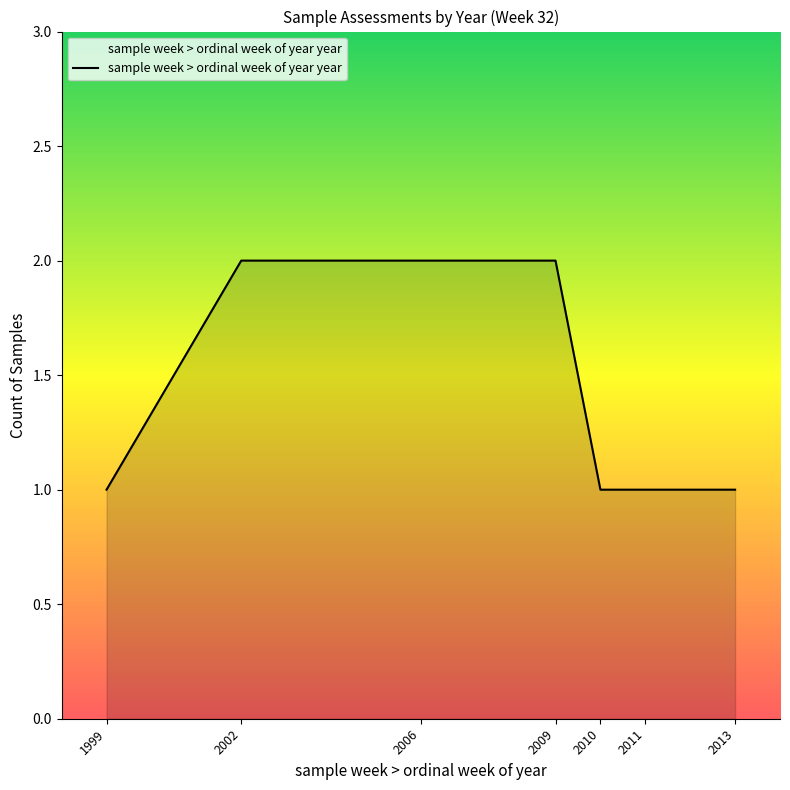

The value at 2006 is 2. True or false?

True